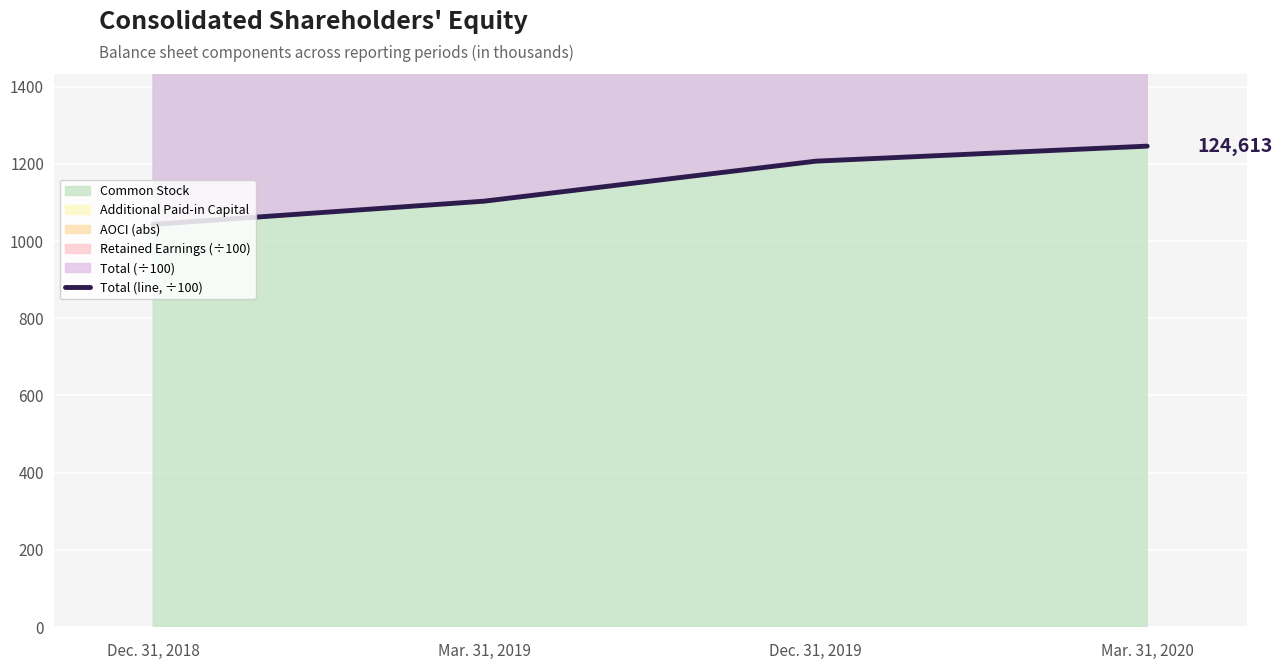

Reading left to right, what are all the values shown in this chart?

1043.5	1103.6	1207.2	1246.1